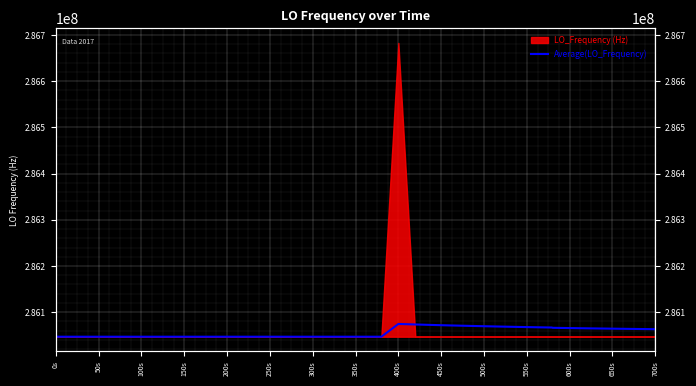

Where does the data first go above 286046999?

0s